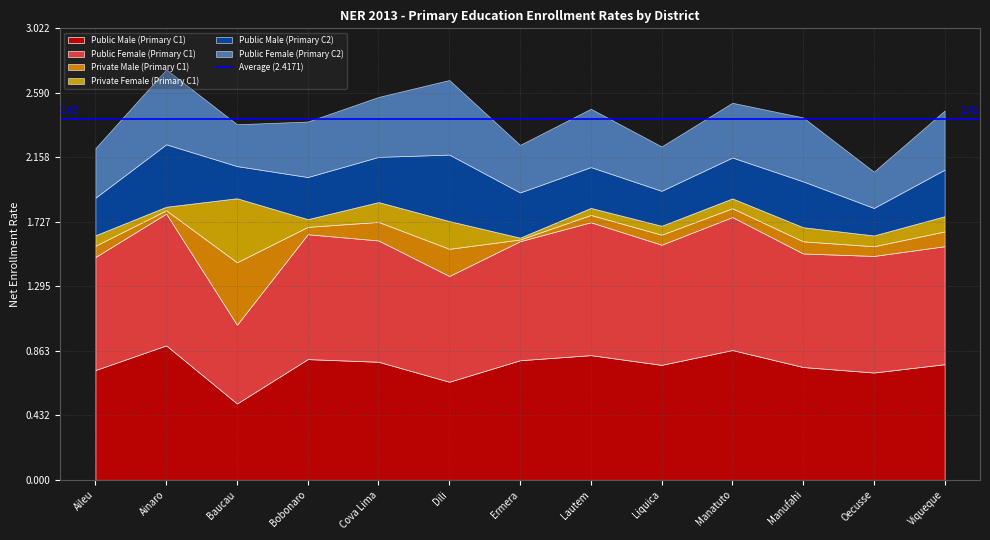

Which category has the lowest value across all series?

Ermera